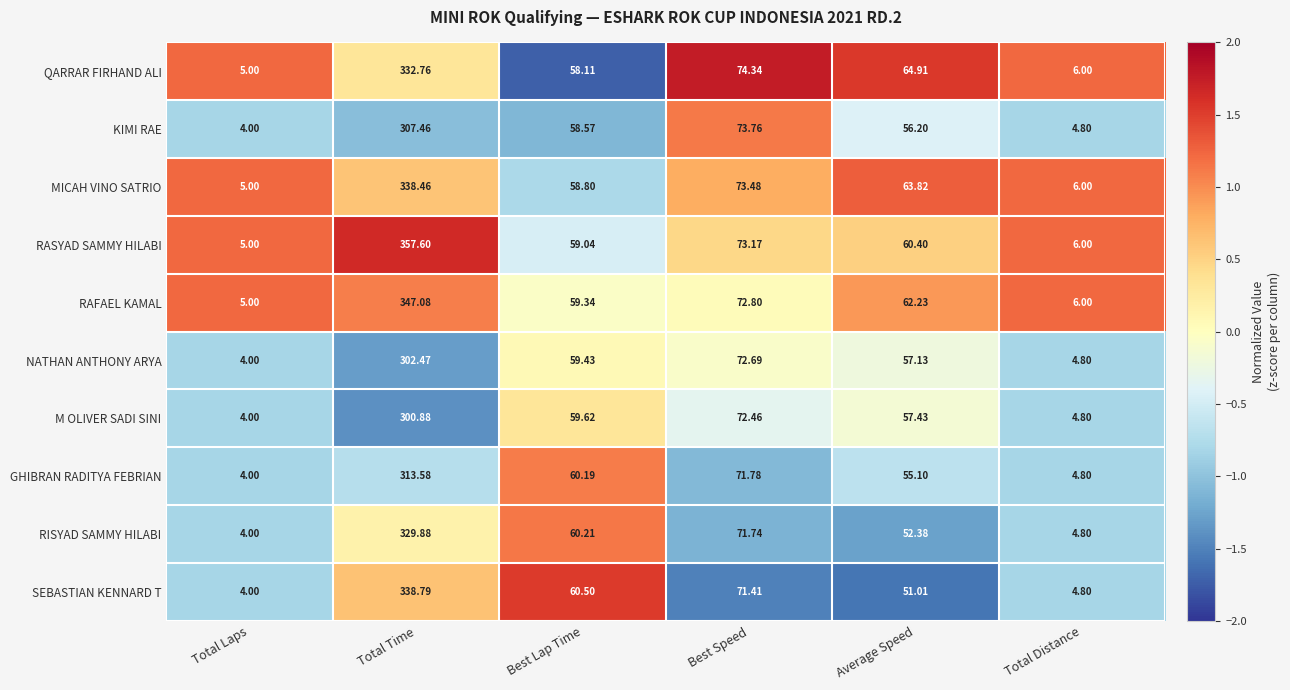

Where is SEBASTIAN KENNARD T nearest to the value 171?

Best Speed